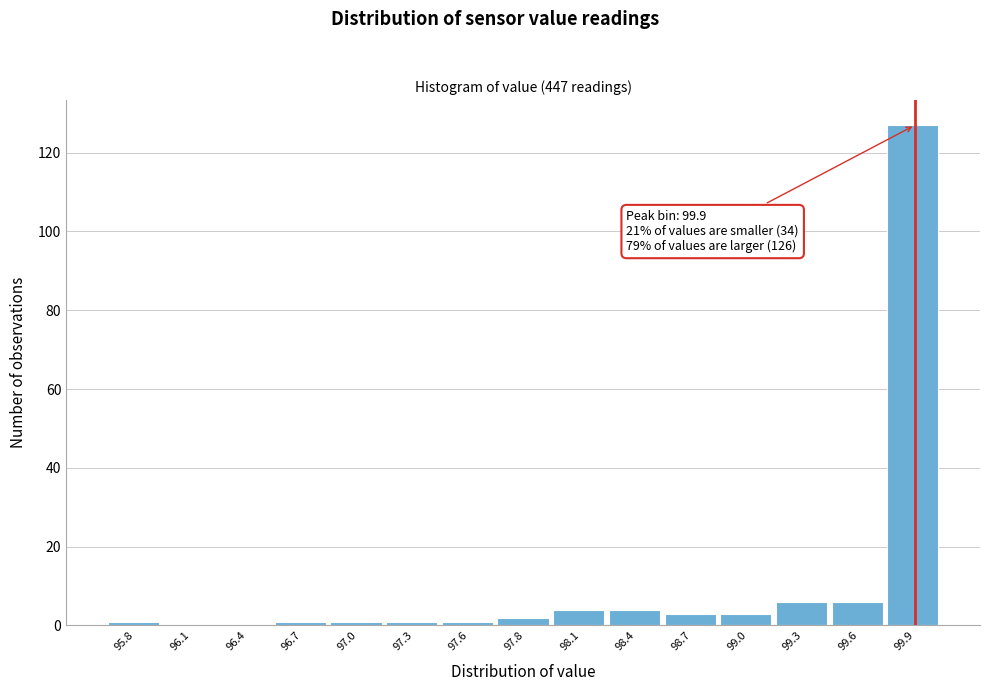

Reading left to right, transcribe all the data shown in this chart.

95.8=1	96.1=0	96.4=0	96.7=1	97.0=1	97.3=1	97.6=1	97.8=2	98.1=4	98.4=4	98.7=3	99.0=3	99.3=6	99.6=6	99.9=127